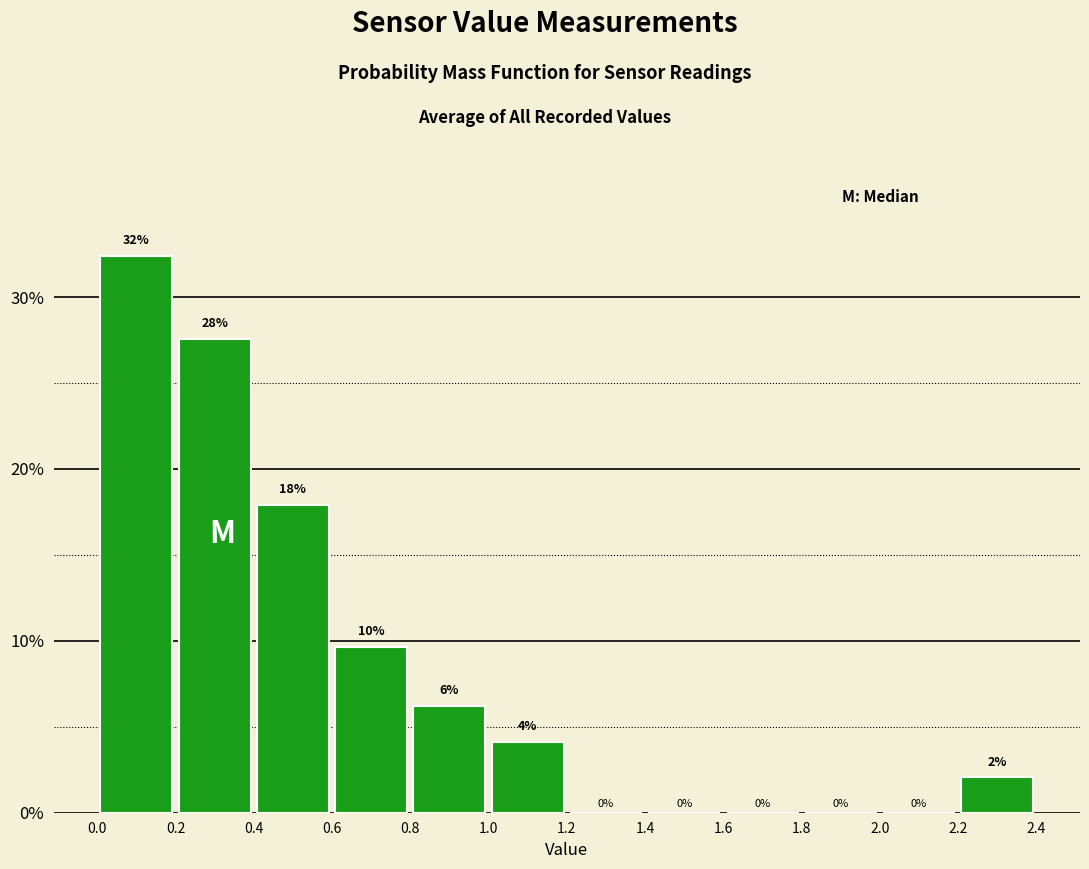

Which range on the x-axis has the tallest bar?

0.0 to 0.2